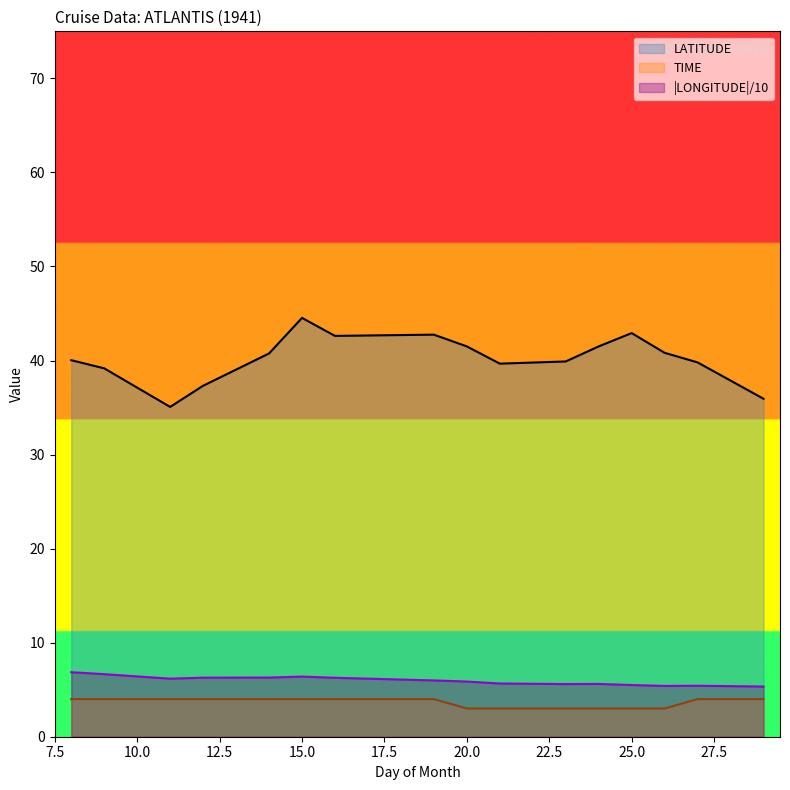

True or false: TIME and LATITUDE cross at least once.

False